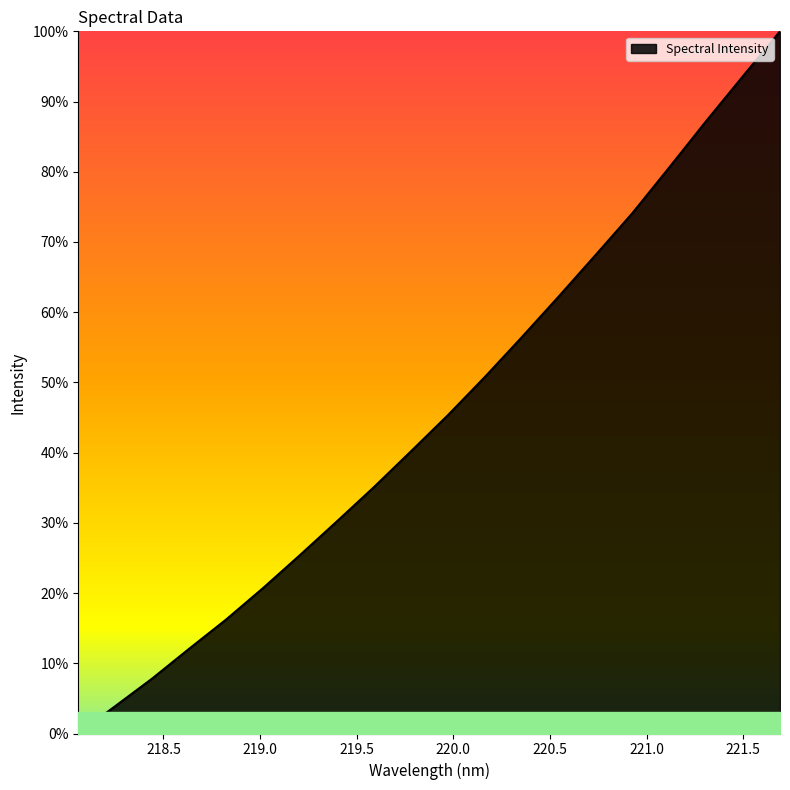

What is the maximum value shown in the chart?

100.0